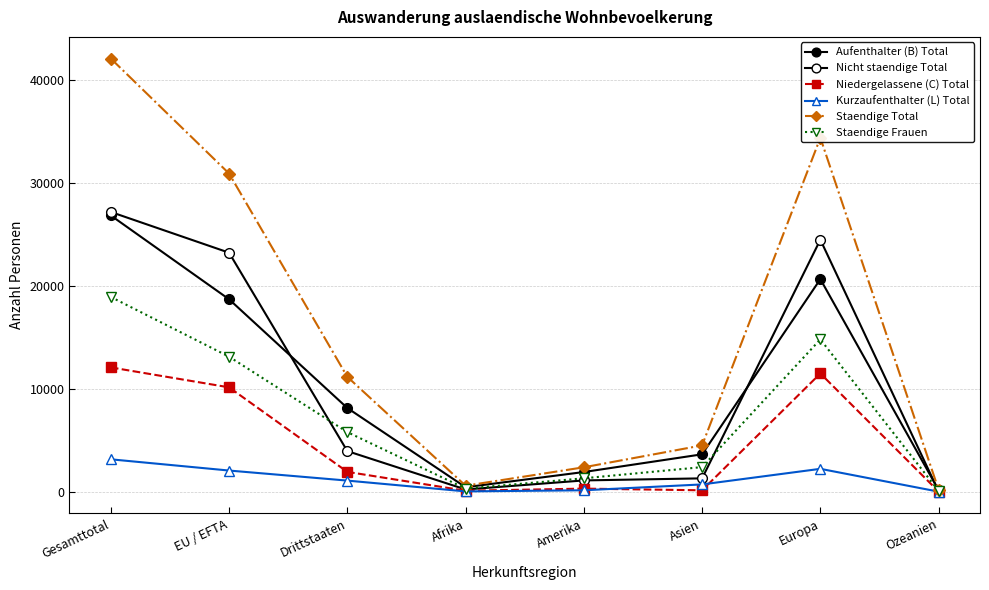

What is the total value across all series at EU / EFTA?

98102